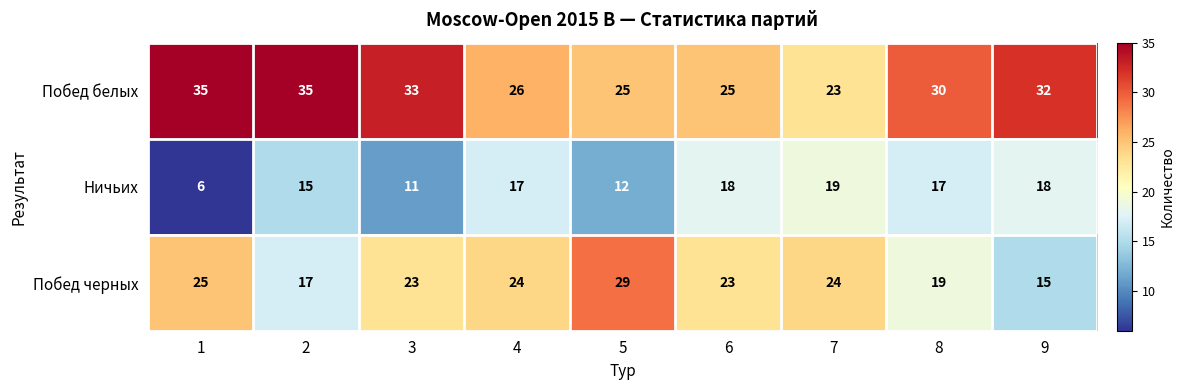

Reading left to right, extract all data points from this chart.

Побед белых: 35	35	33	26	25	25	23	30	32
Ничьих: 6	15	11	17	12	18	19	17	18
Побед черных: 25	17	23	24	29	23	24	19	15